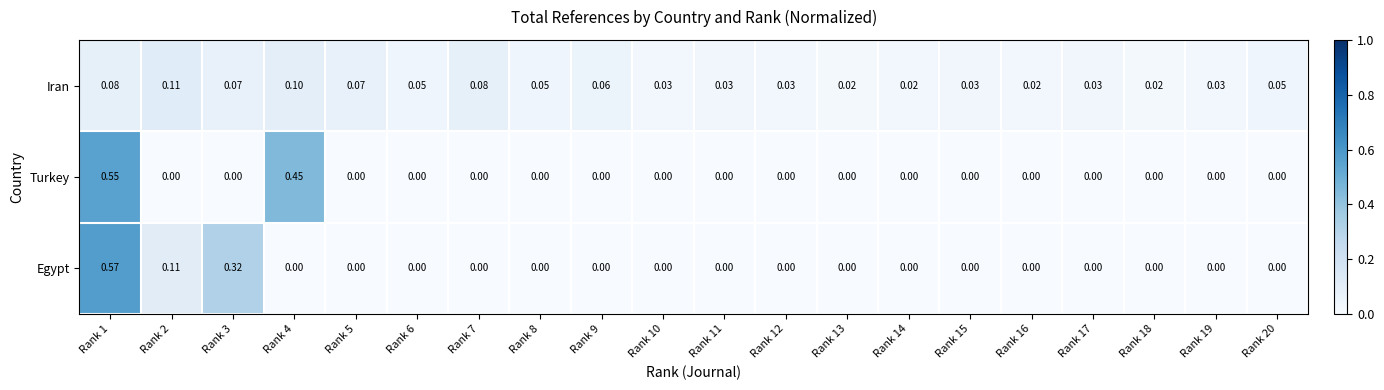

Which series changed the most between Rank 7 and Rank 14?

Iran